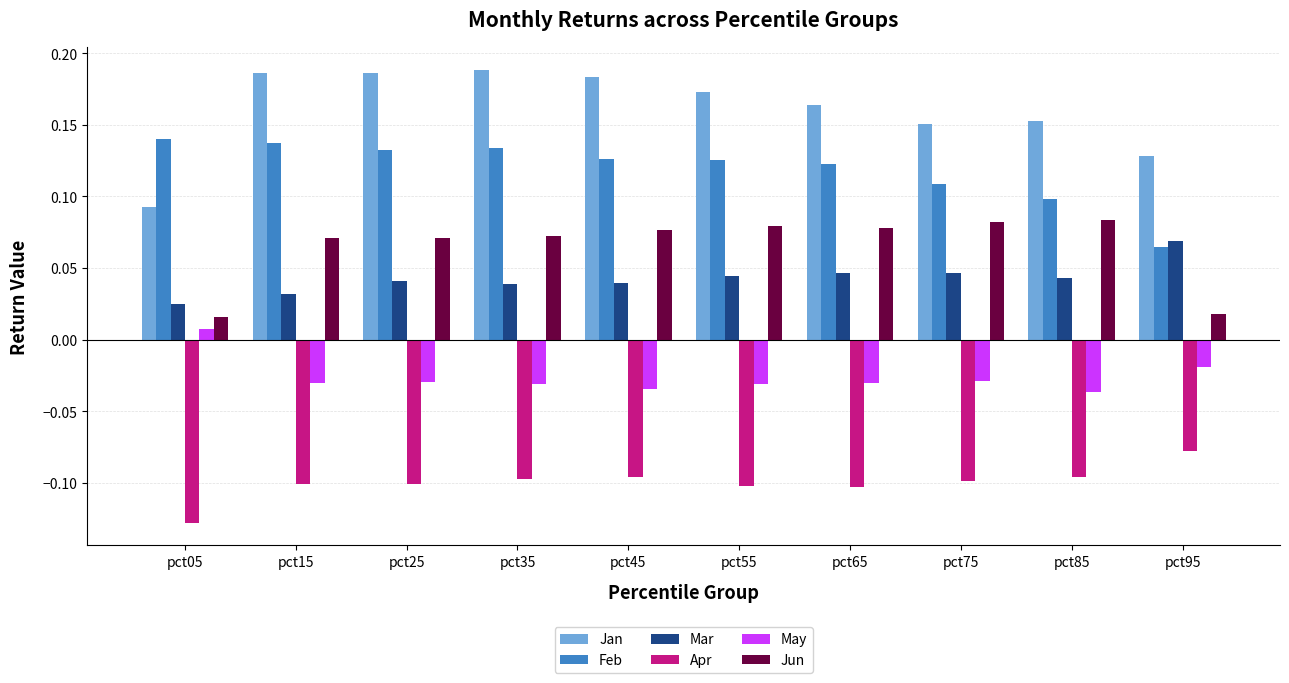

Which series changed the most between pct55 and pct75?

Jan